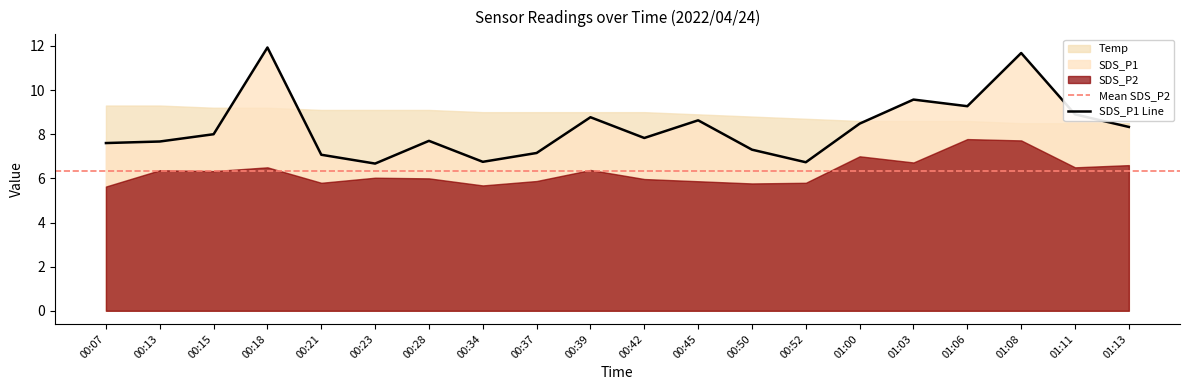

True or false: SDS_P1 and SDS_P2 intersect in this chart.

False